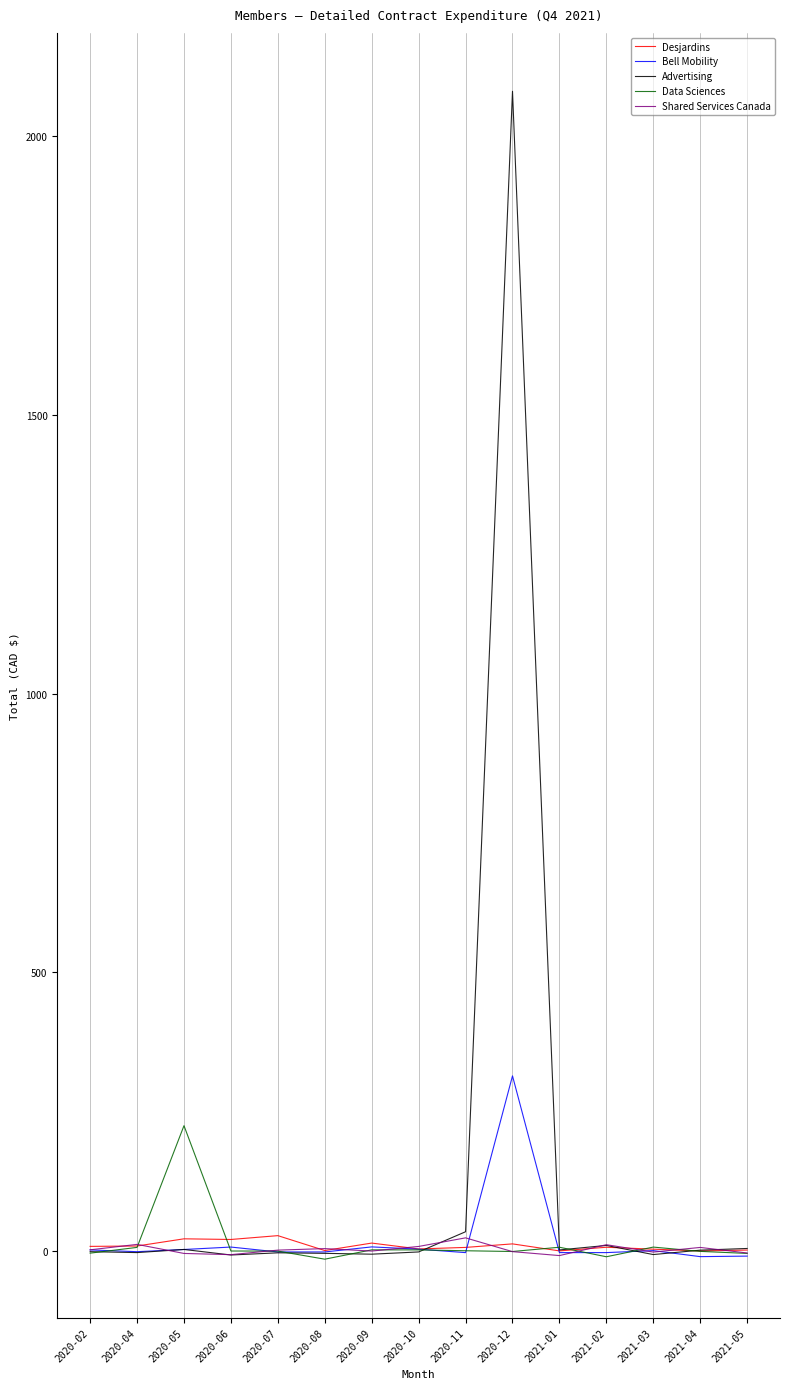

Reading left to right, what are all the values shown in this chart?

Desjardins: 8.8	9.5	22.4	21.2	28.1	1.4	14.8	4.2	7.0	13.3	0.7	7.3	3.8	0.6	2.2
Bell Mobility: 2.5	-0.7	3.2	7.6	-1.2	-1.2	7.9	3.8	-2.3	314.6	-2.3	-2.3	1.2	-9.6	-8.6
Advertising: -0.7	-2.3	3.3	-6.6	-2.7	-3.7	-5.2	-1.1	35.1	2080.1	2.5	10.5	-5.8	2.1	5.1
Data Sciences: -3.3	7.0	225.3	0.5	0.4	-14.1	2.6	2.5	1.0	-0.4	7.3	-9.8	7.6	-0.1	-3.8
Shared Services Canada: 2.6	12.4	-3.9	-6.0	2.1	4.8	0.4	8.7	24.1	-0.6	-7.7	11.8	-1.4	6.9	-3.0